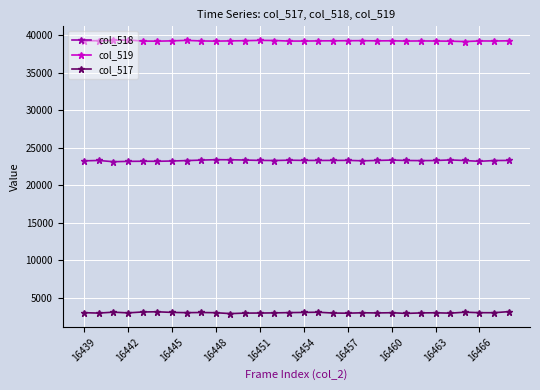

What is the maximum value for col_519?

39329